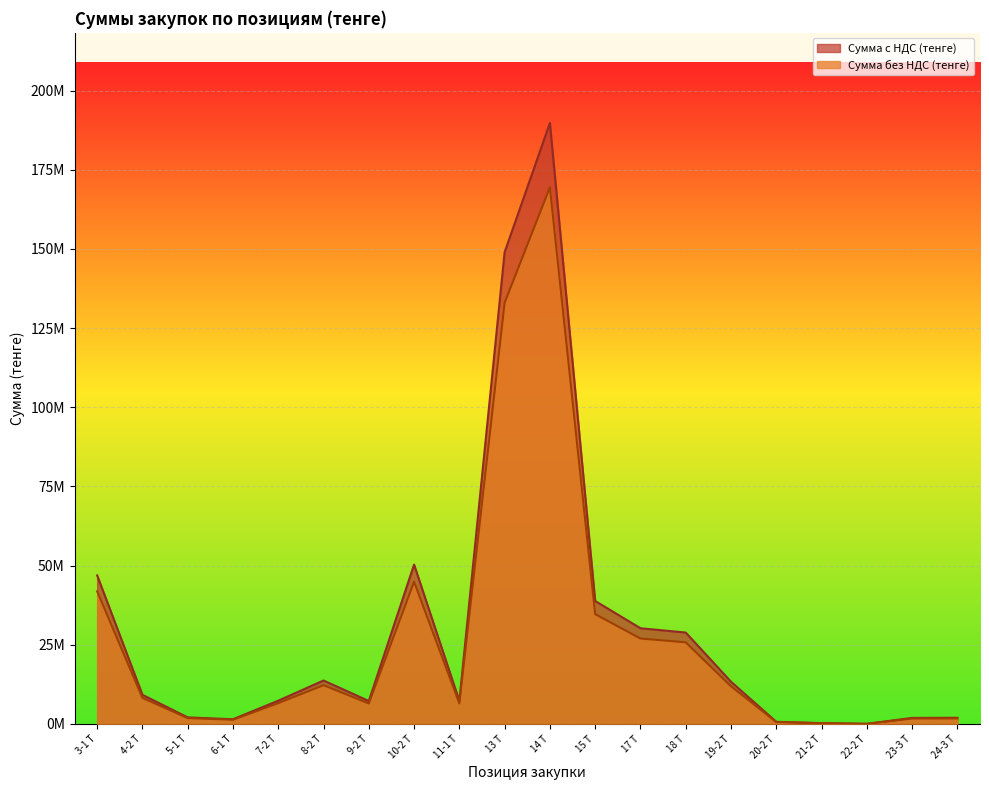

What is the label of the 15th point from the right?

8-2 Т